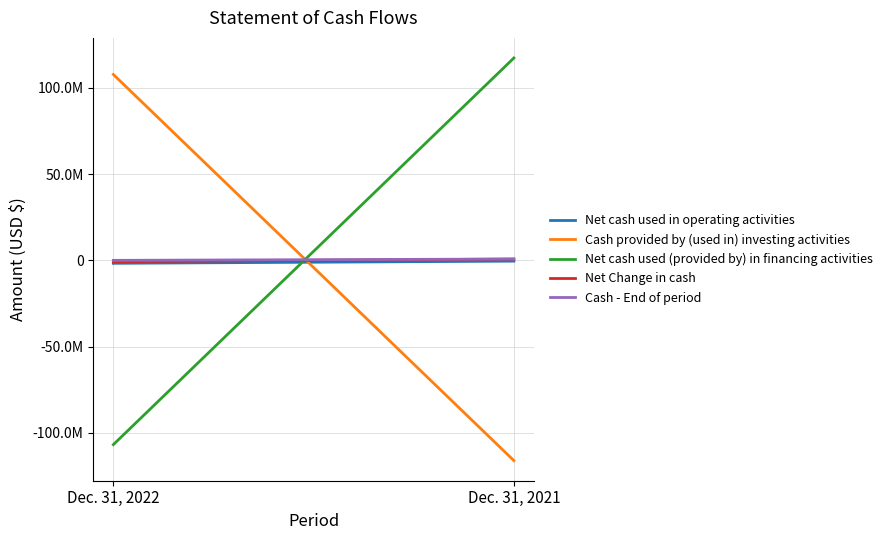

The value of Net Change in cash at Dec. 31, 2022 is -275431. True or false?

False